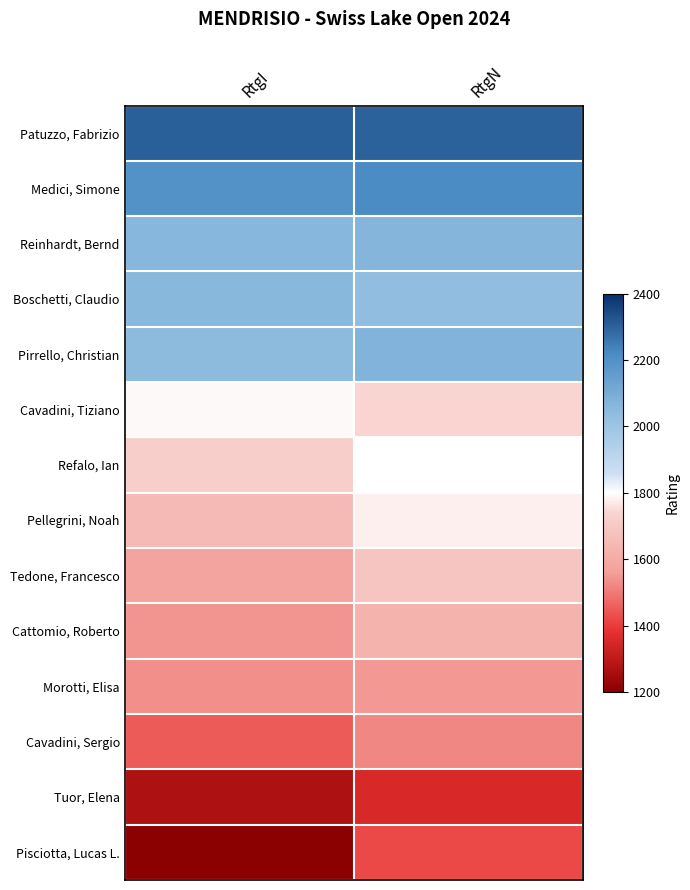

How many data points in Cavadini, Tiziano are less than 1793?

1